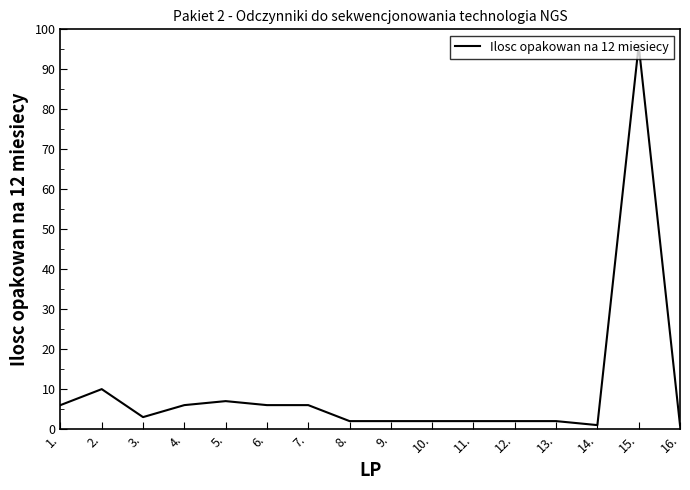

True or false: the data has more than 0 interior local peaks.

True